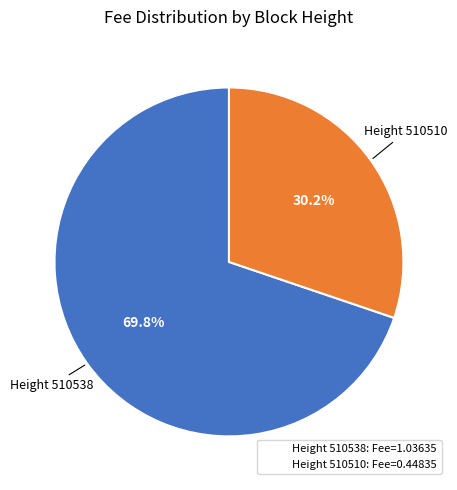

Does Height 510510: Fee=0.44835 account for over 50% of the chart?

No